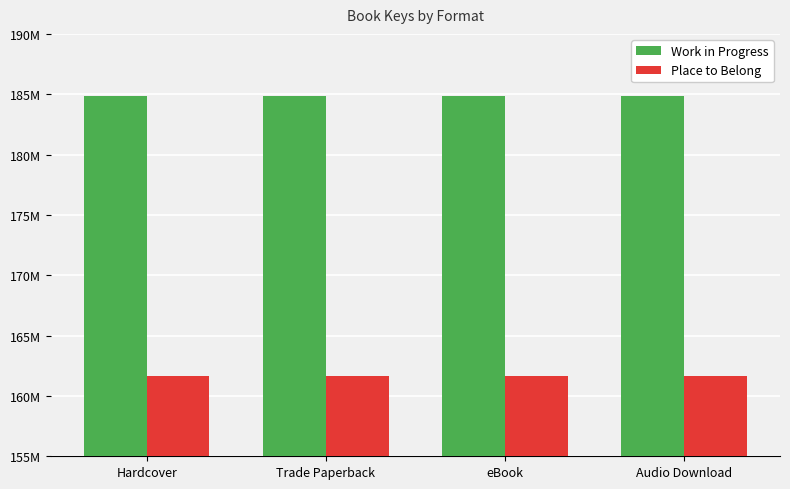

Are the bars grouped side by side (vs. stacked)?

Yes